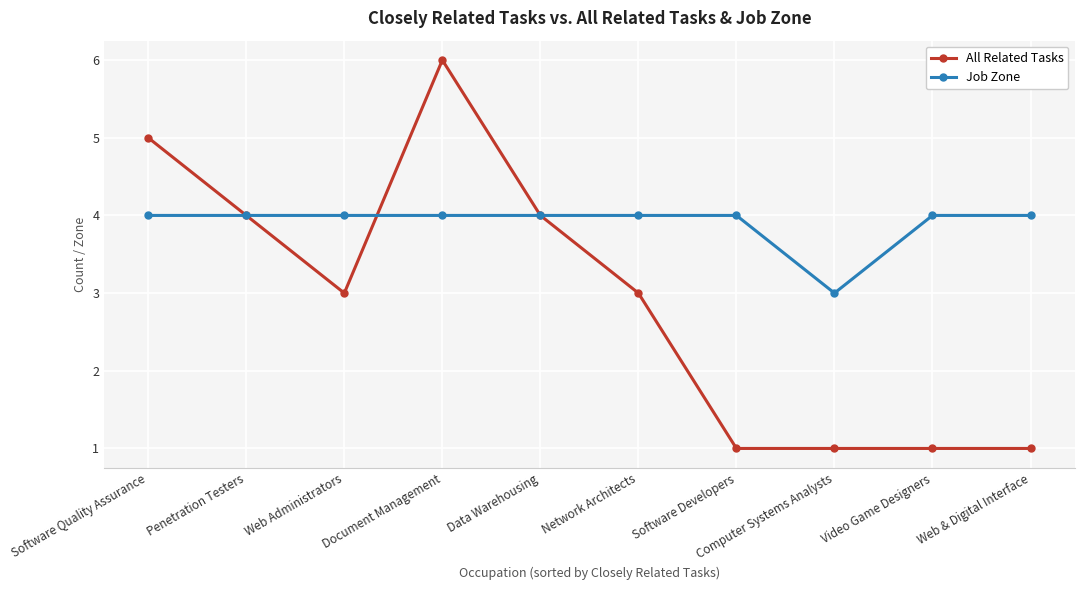

Which series has the widest spread of values?

All Related Tasks